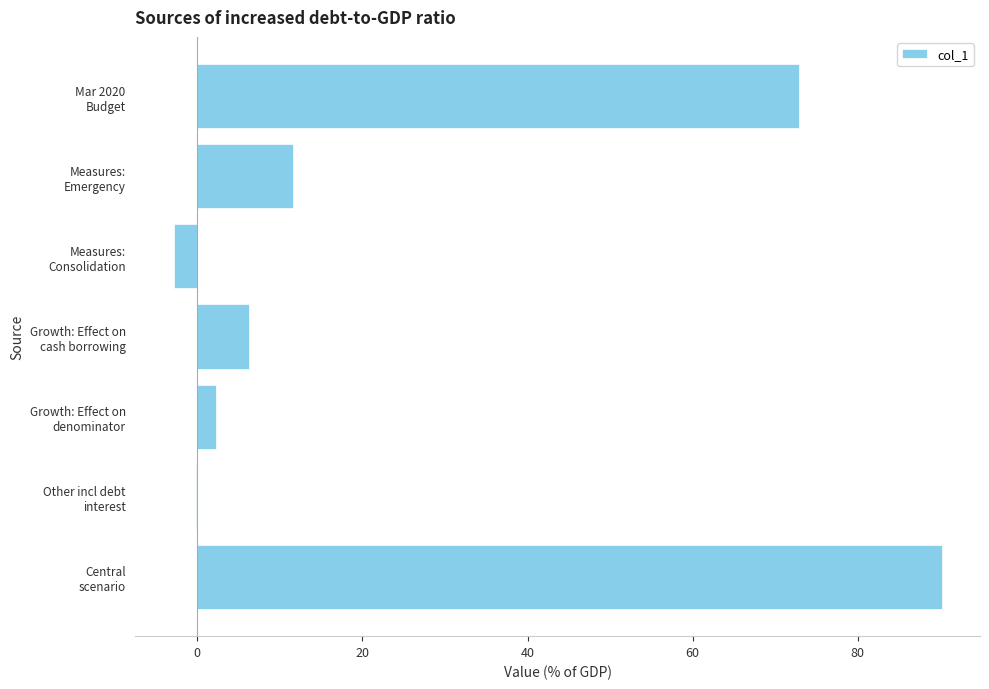

What is the greatest value displayed?

90.1